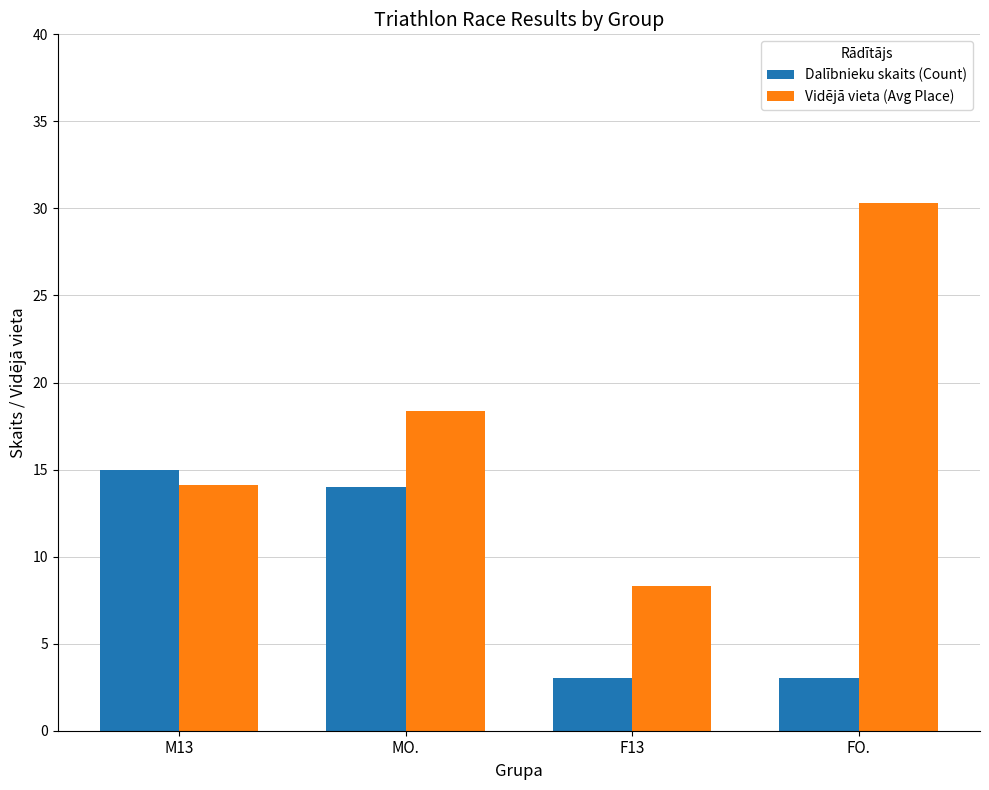

Where is Vidējā vieta (Avg Place) nearest to the value 19?

MO.